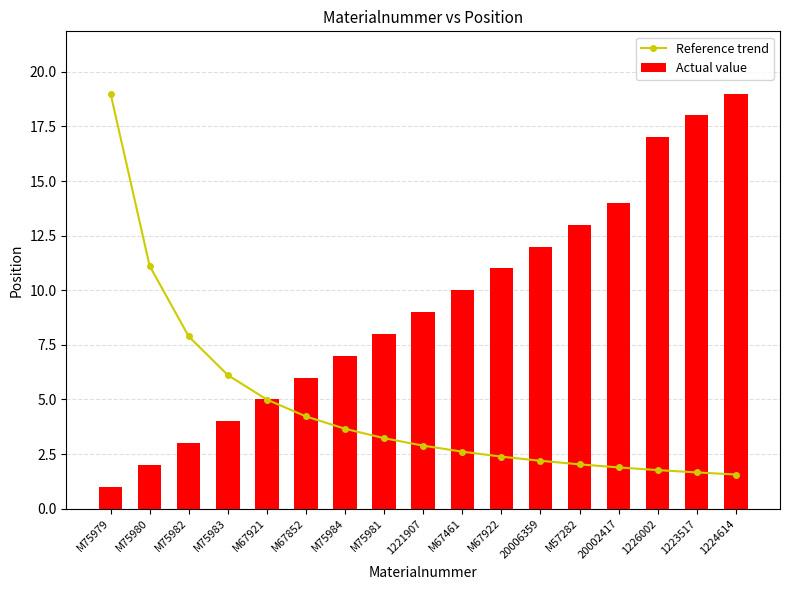

Reading left to right, transcribe all the data shown in this chart.

Reference trend: 19.0	11.1	7.9	6.1	5.0	4.2	3.7	3.2	2.9	2.6	2.4	2.2	2.0	1.9	1.8	1.7	1.6
Actual value: 1.0	2.0	3.0	4.0	5.0	6.0	7.0	8.0	9.0	10.0	11.0	12.0	13.0	14.0	17.0	18.0	19.0